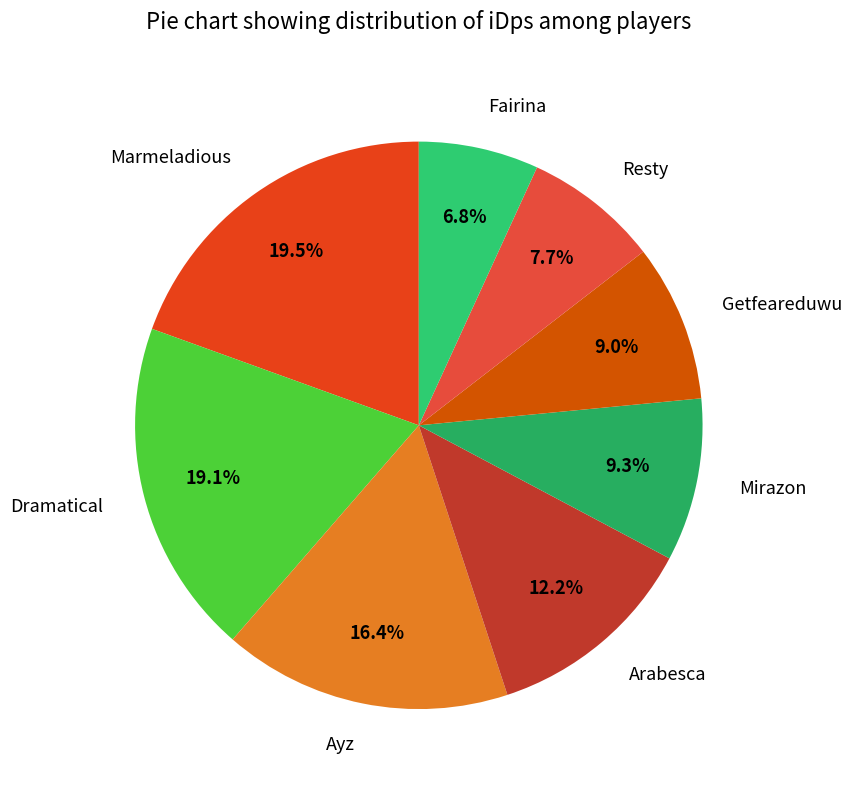

Is Ayz the majority of the pie?

No